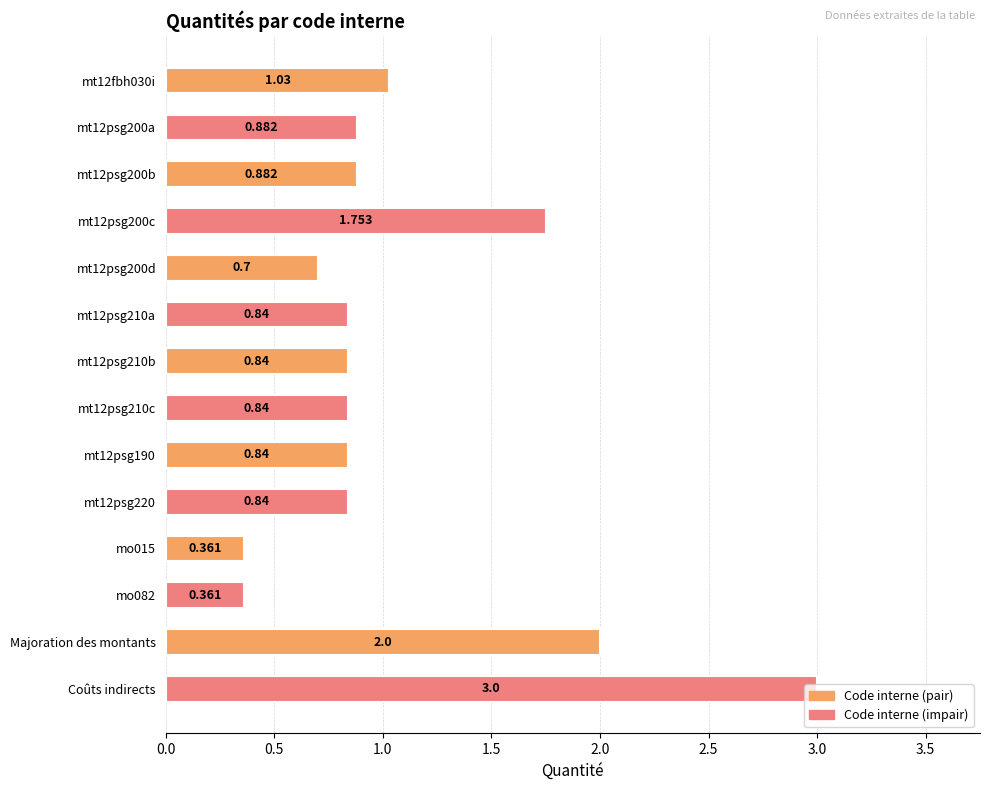

What is the label of the 1st bar from the bottom?

Coûts indirects